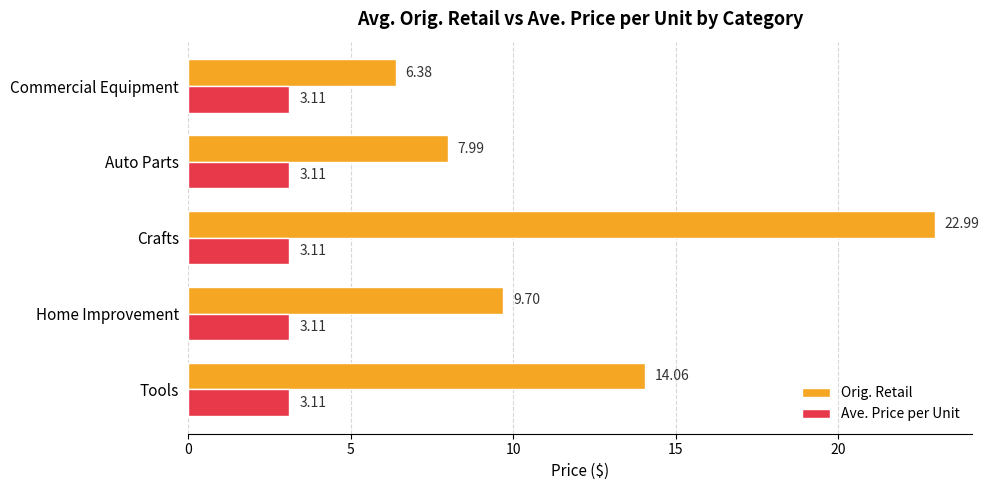

What is the sum of the Ave. Price per Unit values at Commercial Equipment and Auto Parts?

6.2